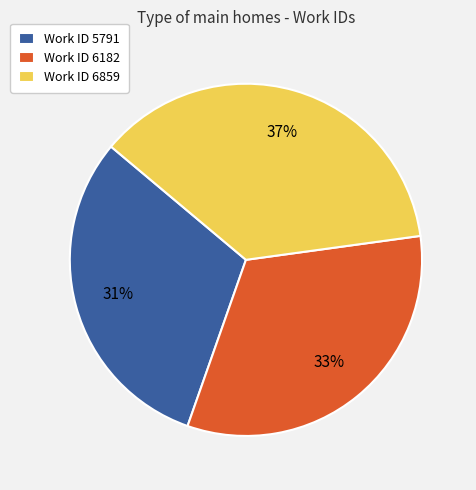

Is the sum of Work ID 6859 and Work ID 6182 greater than half?

Yes